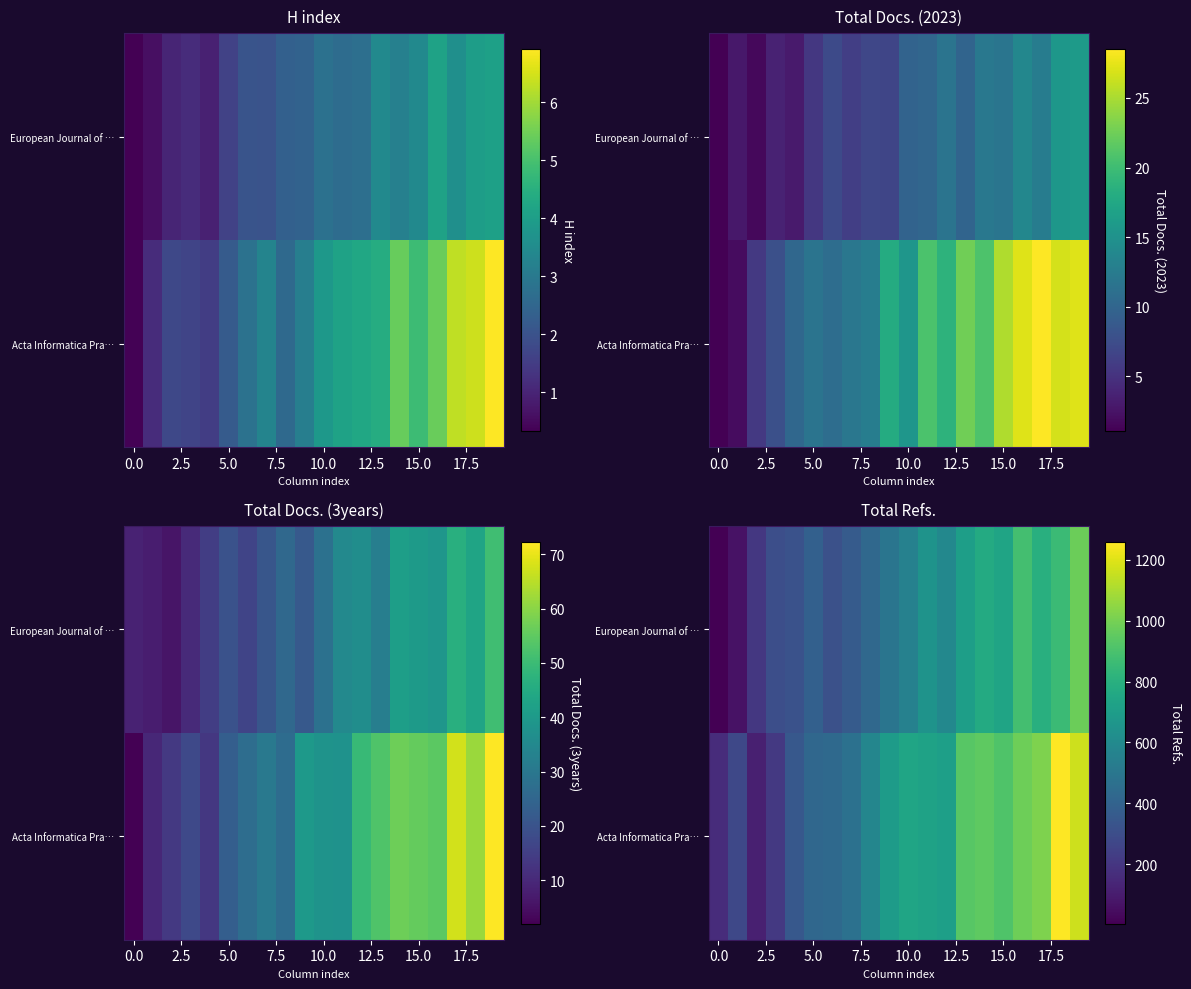

What is the difference between the maximum and minimum values in the row_0 series?

1143.6